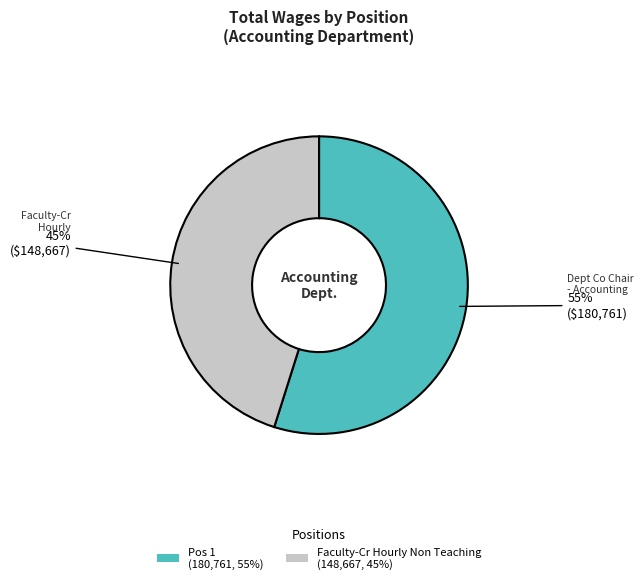

What is the ratio of the value at Faculty-Cr Hourly Non Teaching (148,667, 45%) to the value at Pos 1 (180,761, 55%)?

0.8